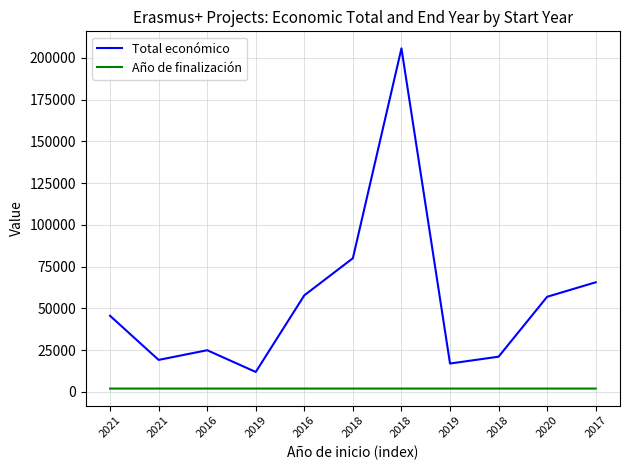

How many lines are shown in the chart?

2